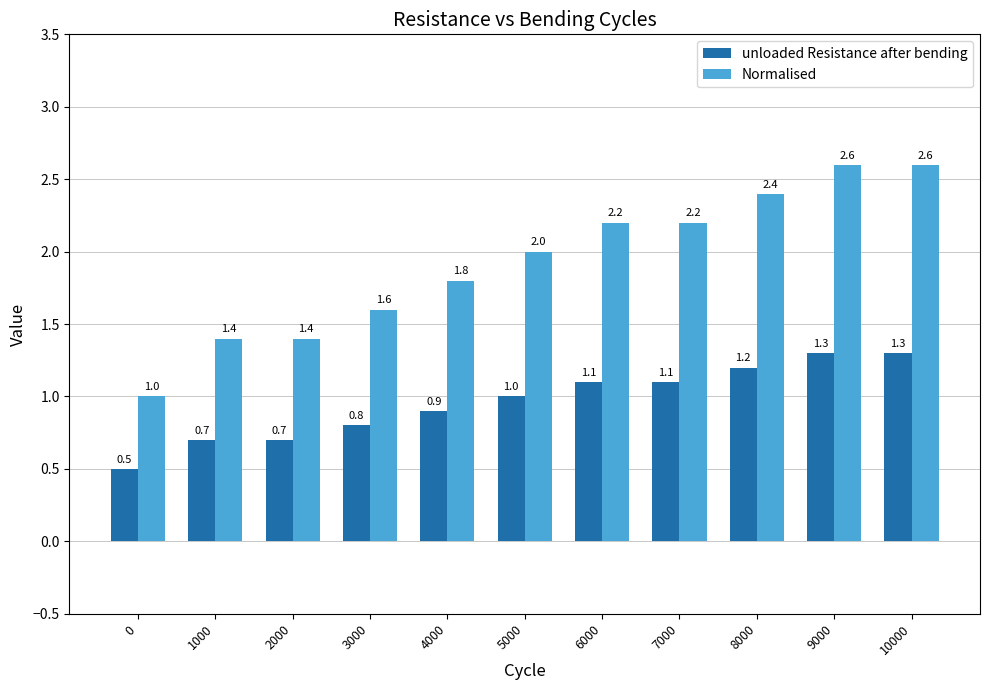

Is the value of unloaded Resistance after bending at 10000 greater than the value of Normalised at 3000?

No